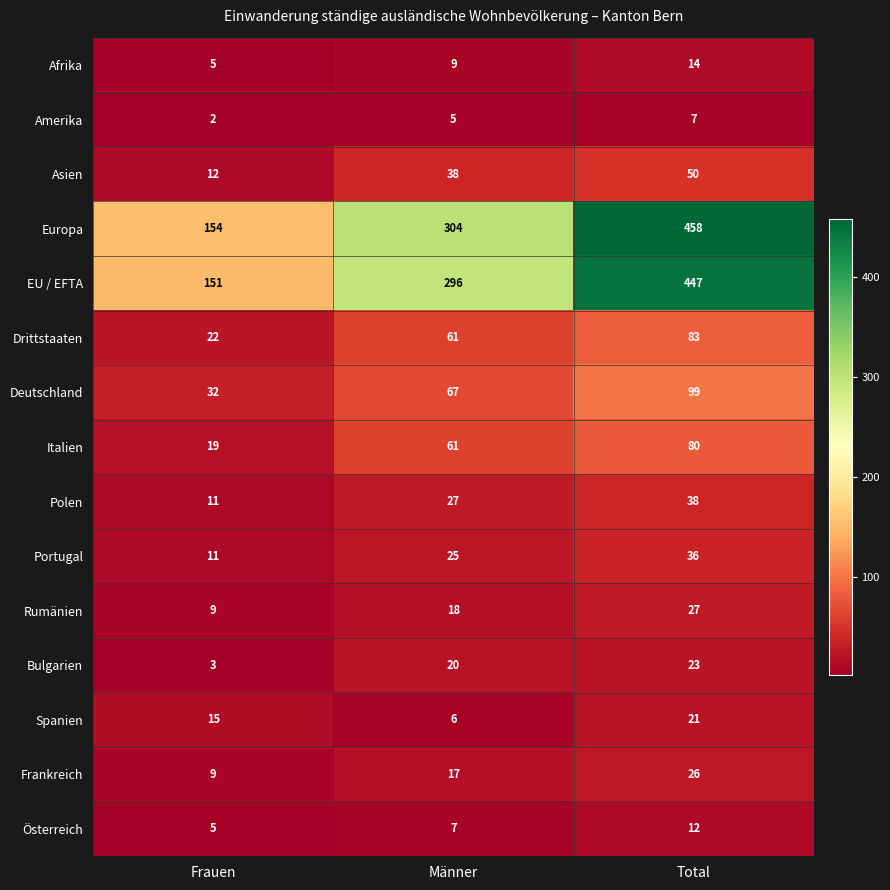

What is the sum of the Spanien values at Total and Männer?

27